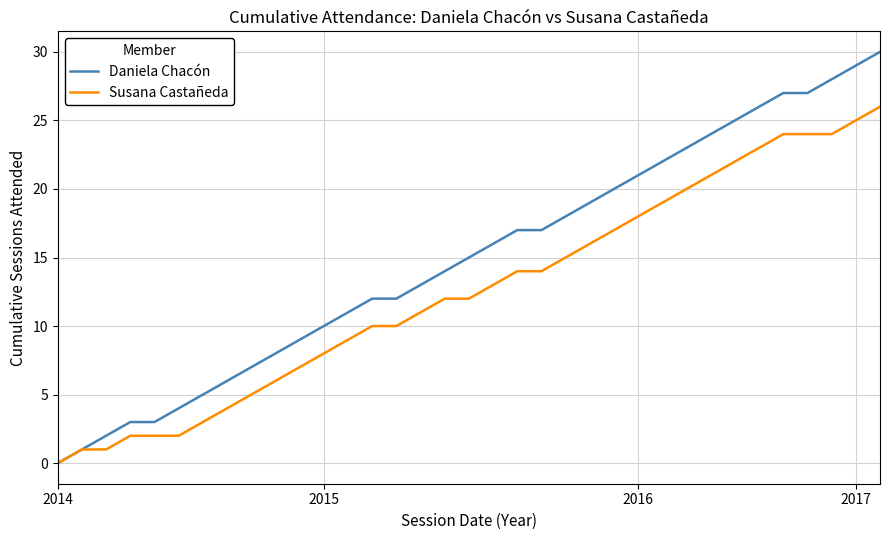

Which series has the largest total across all categories?

Daniela Chacón